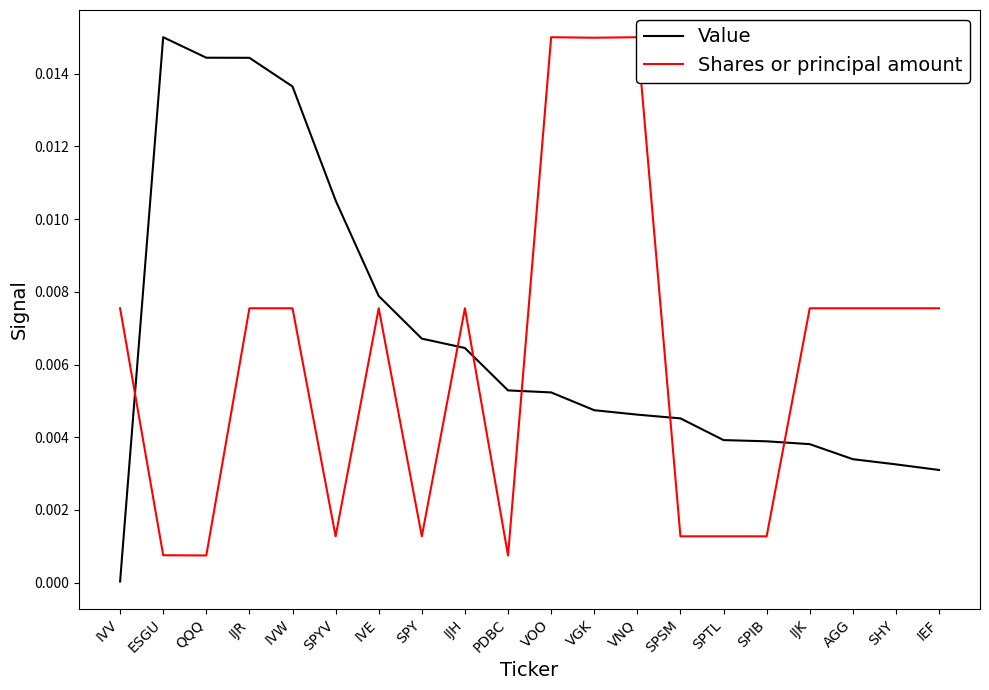

Where is the first local maximum for Value?

ESGU